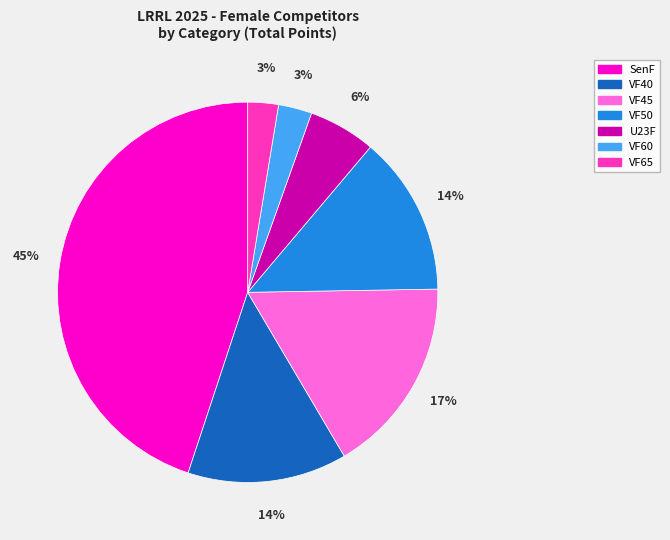

Is the sum of VF40 and SenF greater than half?

Yes